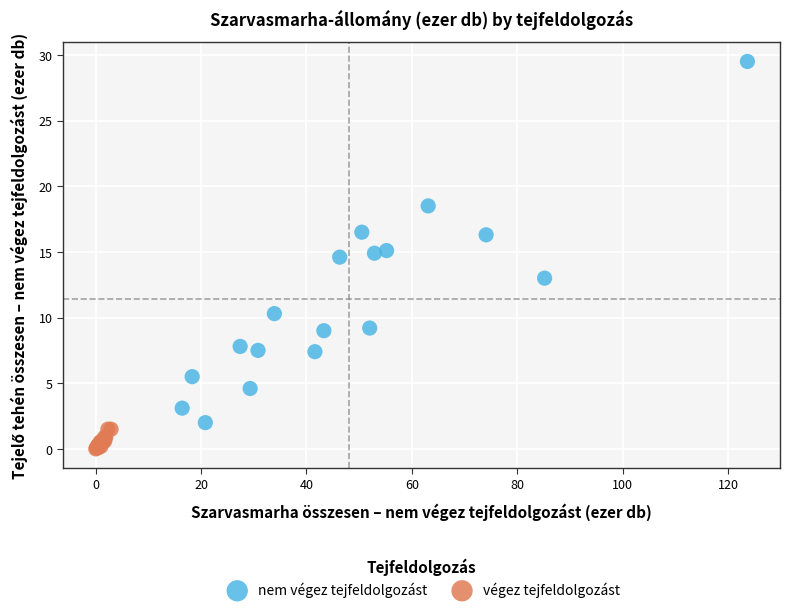

Which series reaches the maximum Y coordinate?

nem végez tejfeldolgozást